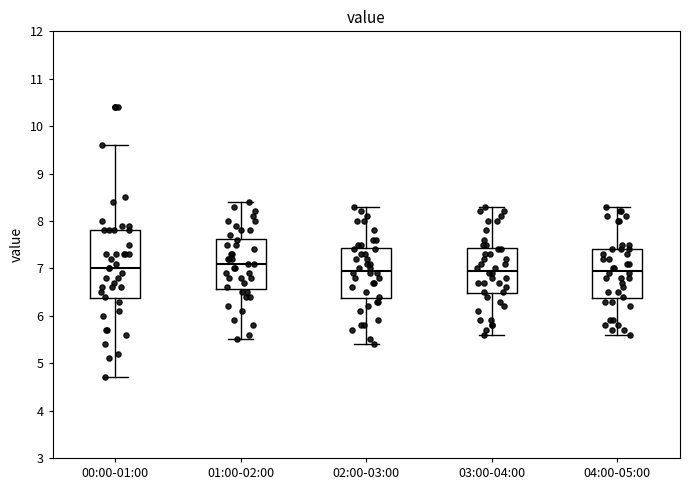

Reading left to right, read every box against the y-axis: the position of its median line, the range the box covers, and the ends of its whiskers. The values are not printed on the chart, so give them approximately, as read against the axis.

00:00-01:00: median 7.0, box 6.4 to 7.8, whiskers 4.7 to 9.6
01:00-02:00: median 7.1, box 6.6 to 7.6, whiskers 5.5 to 8.4
02:00-03:00: median 7.0, box 6.4 to 7.4, whiskers 5.4 to 8.3
03:00-04:00: median 7.0, box 6.5 to 7.4, whiskers 5.6 to 8.3
04:00-05:00: median 7.0, box 6.4 to 7.4, whiskers 5.6 to 8.3